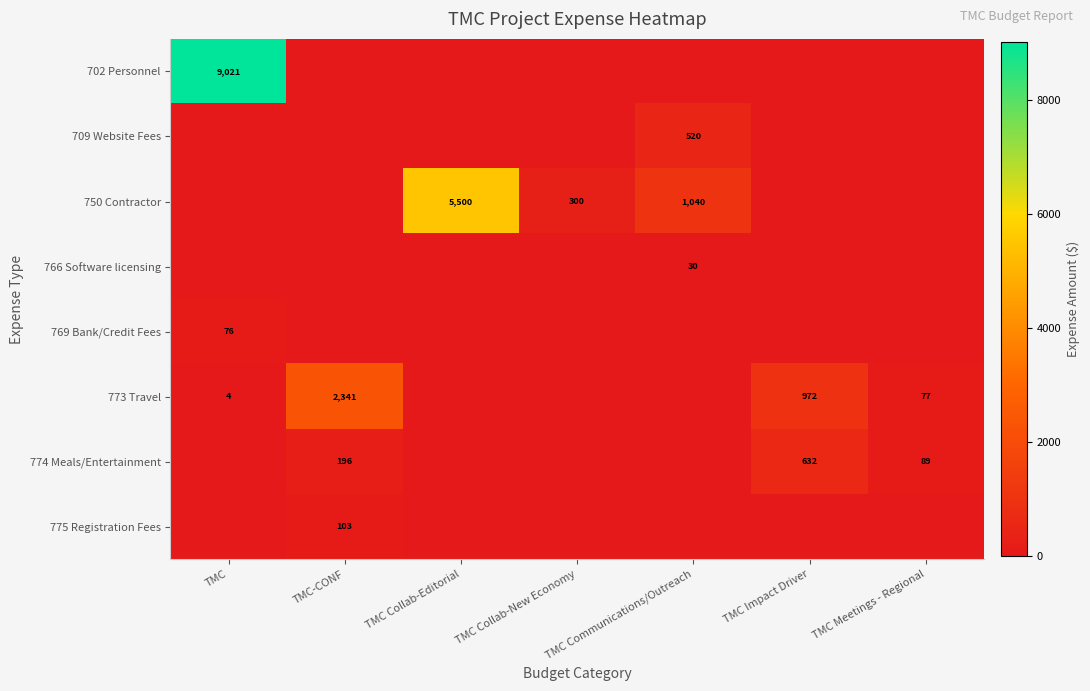

Is it true that 702 Personnel equals 9021 at TMC?

True